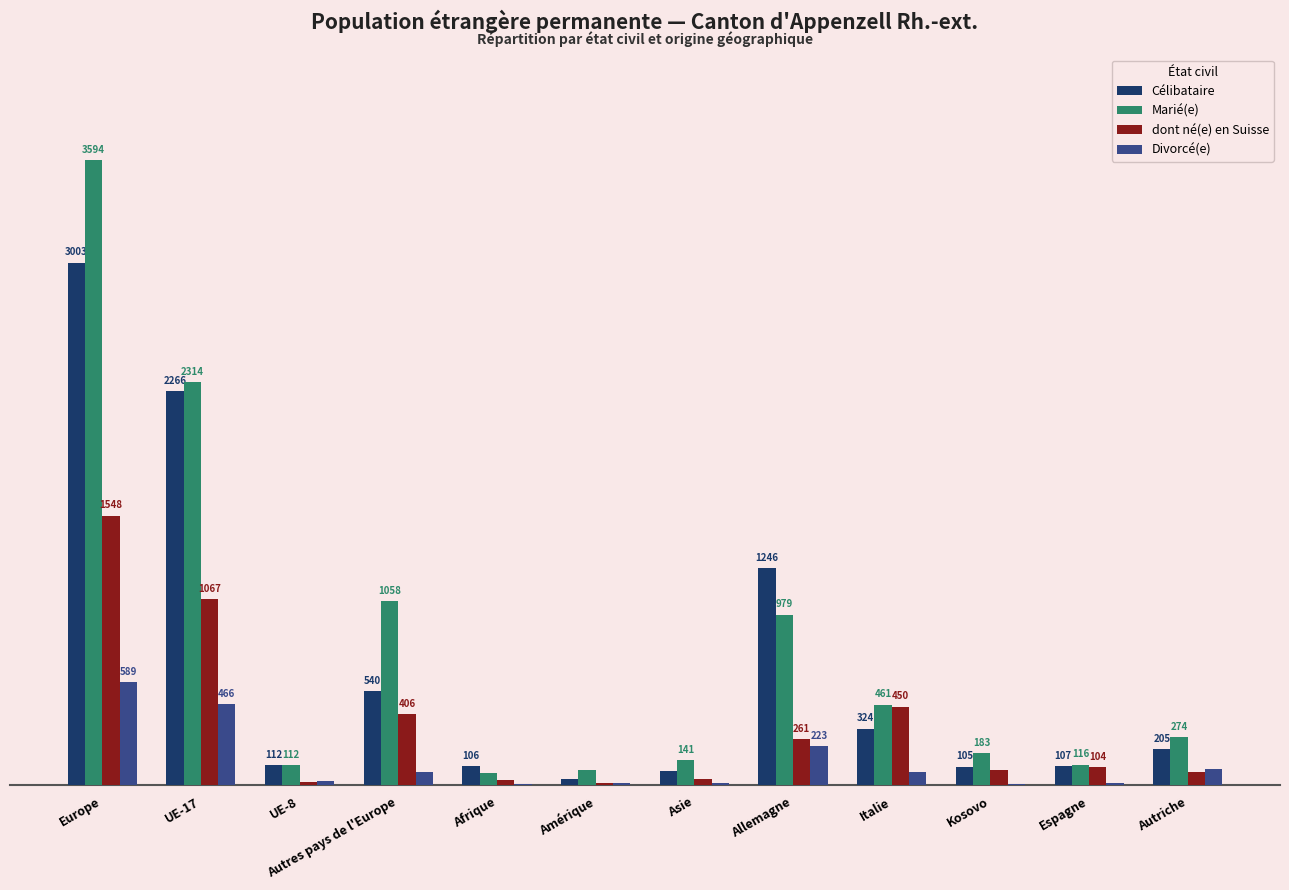

Between Kosovo and Autriche, which series saw the biggest shift?

Célibataire